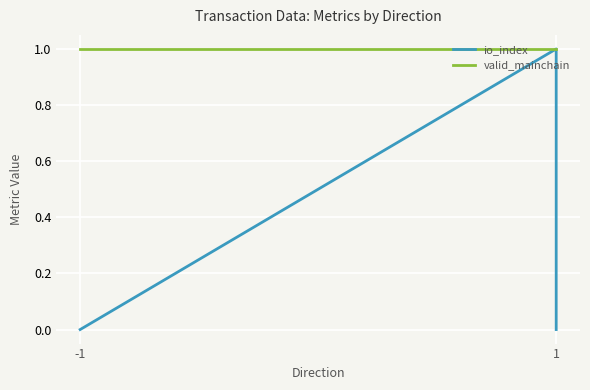

True or false: io_index has more than 2 points higher than both neighbors.

False